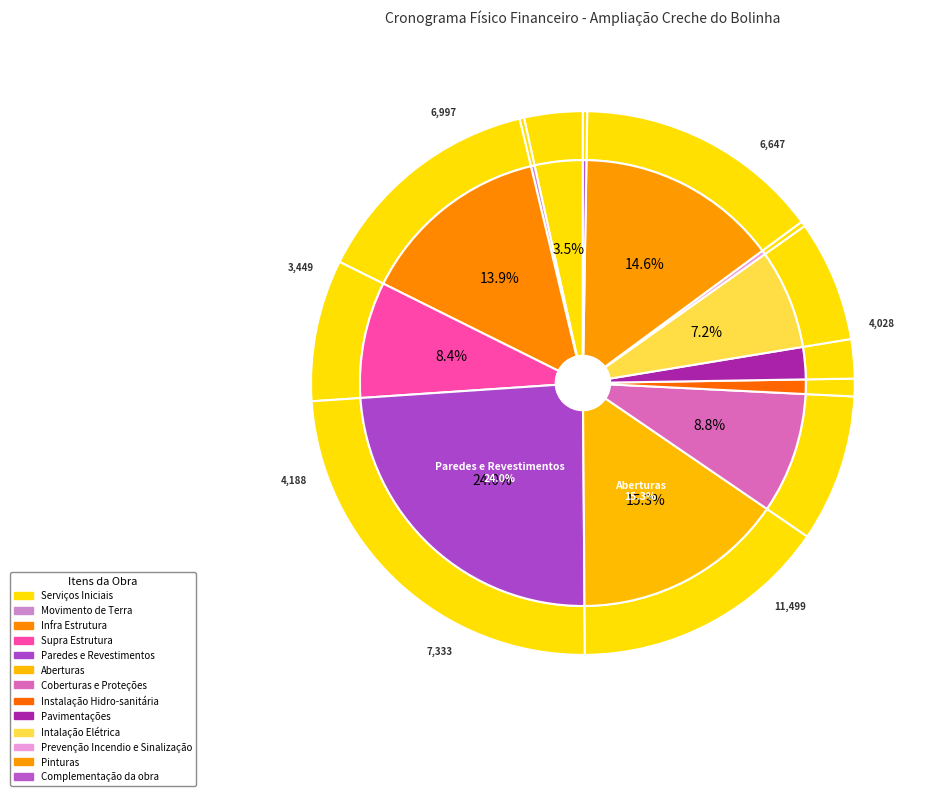

Which slice is the largest?

Paredes e Revestimentos